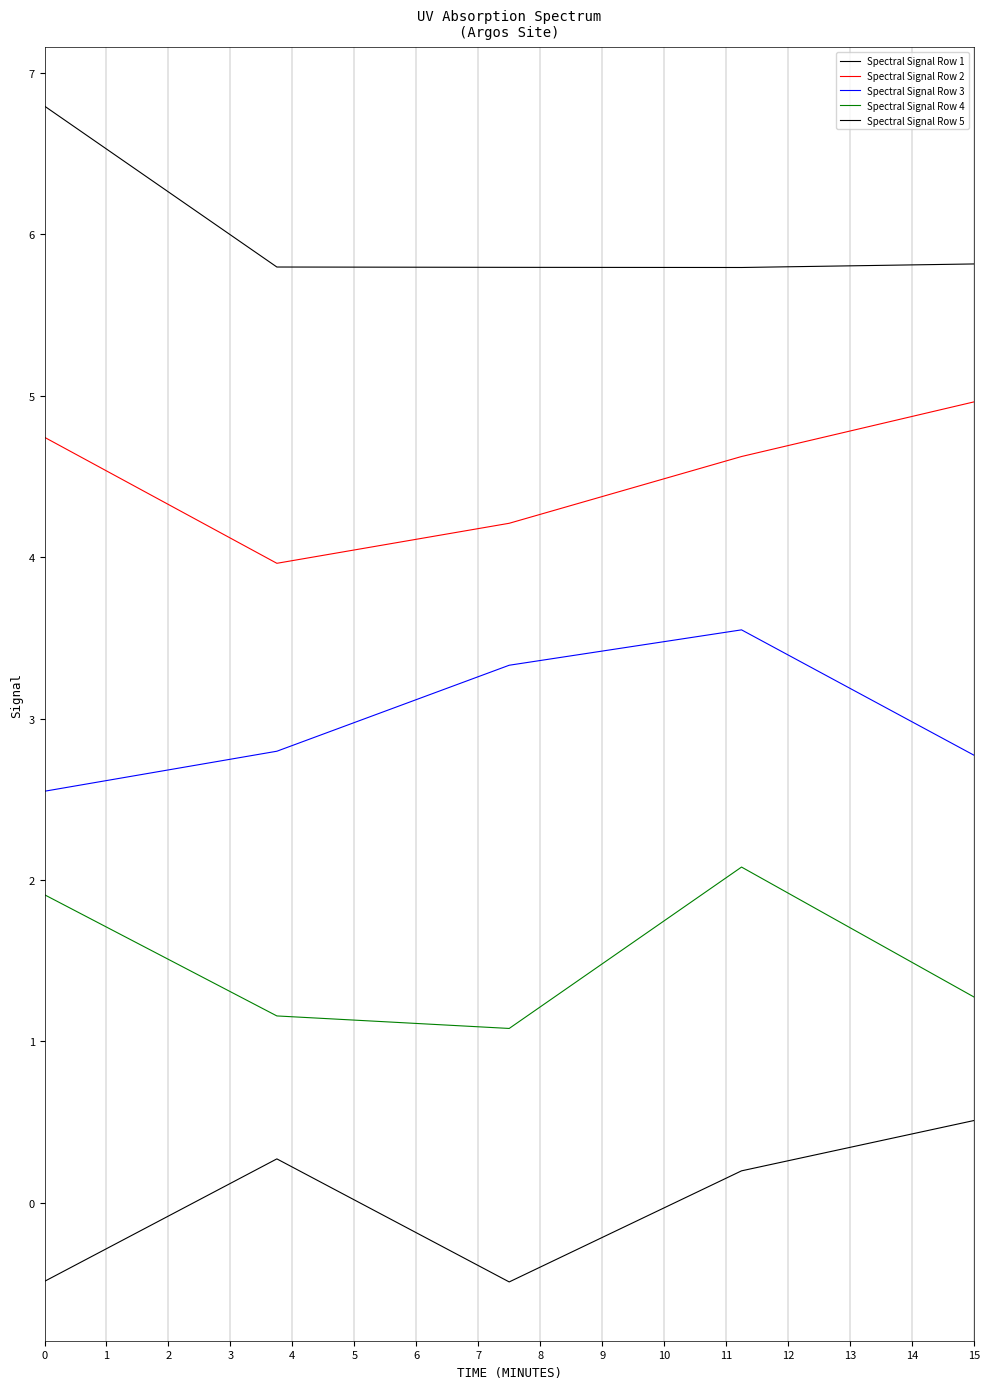

True or false: Spectral Signal Row 5 and Spectral Signal Row 1 cross at least once.

False